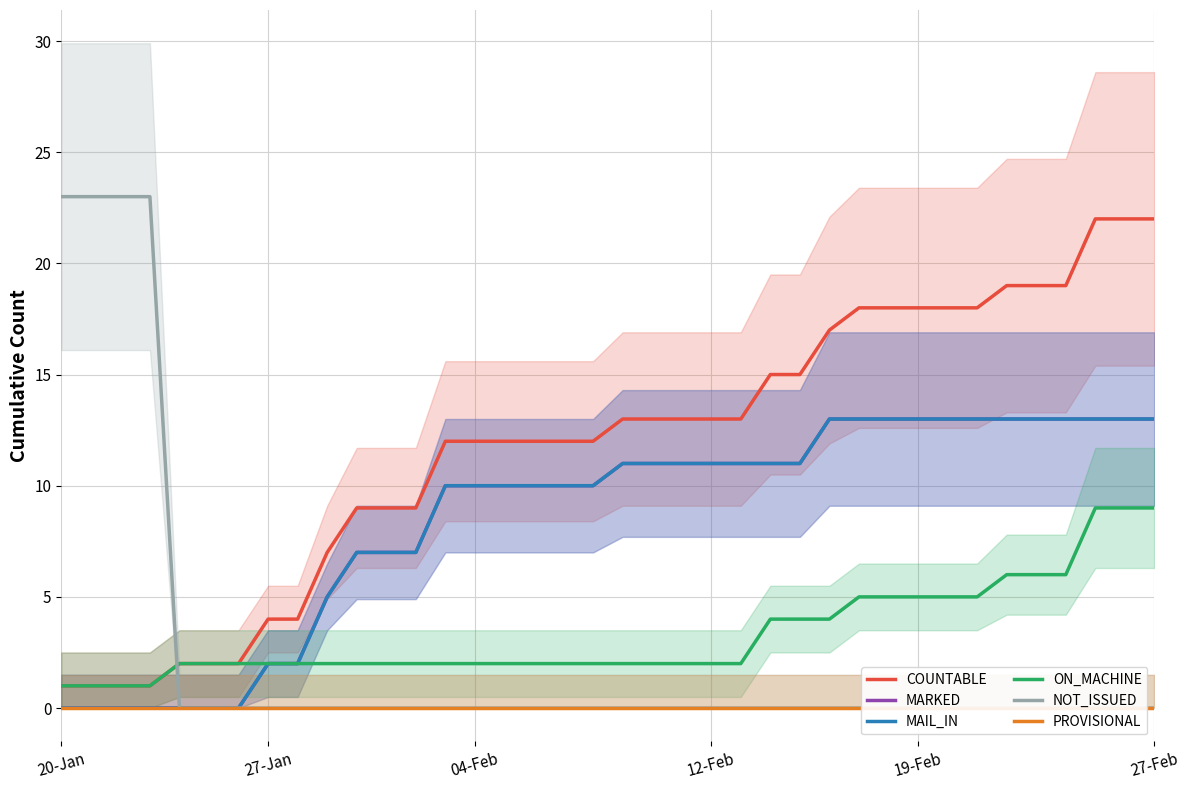

What is the difference between the highest and lowest values at 36?

22